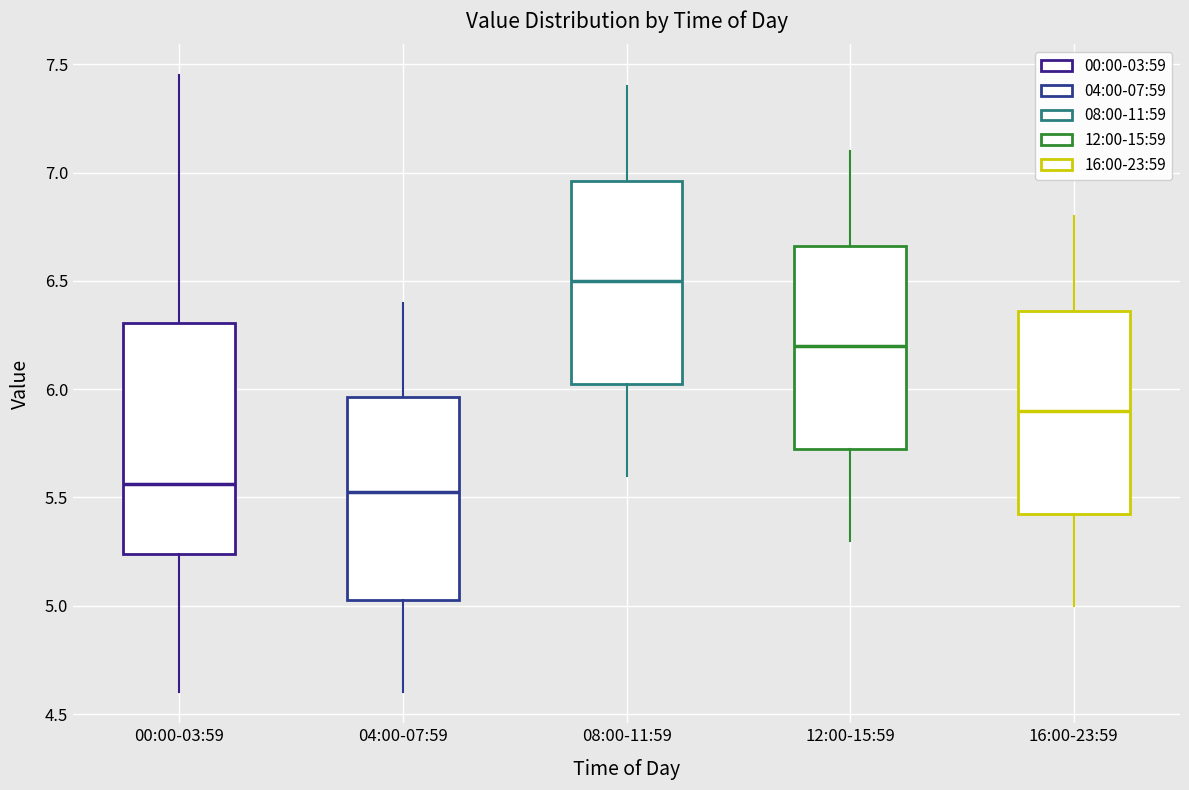

Reading left to right, transcribe this box plot: for each box, give where its median line is, the range the box spans, and where its two whiskers end, as read against the y-axis. The values are not printed on the chart, so give them approximately, as read against the axis.

00:00-03:59: median 5.55, box 5.25 to 6.30, whiskers 4.60 to 7.45
04:00-07:59: median 5.55, box 5.05 to 5.95, whiskers 4.60 to 6.40
08:00-11:59: median 6.50, box 6.05 to 6.95, whiskers 5.60 to 7.40
12:00-15:59: median 6.20, box 5.75 to 6.65, whiskers 5.30 to 7.10
16:00-23:59: median 5.90, box 5.45 to 6.35, whiskers 5.00 to 6.80